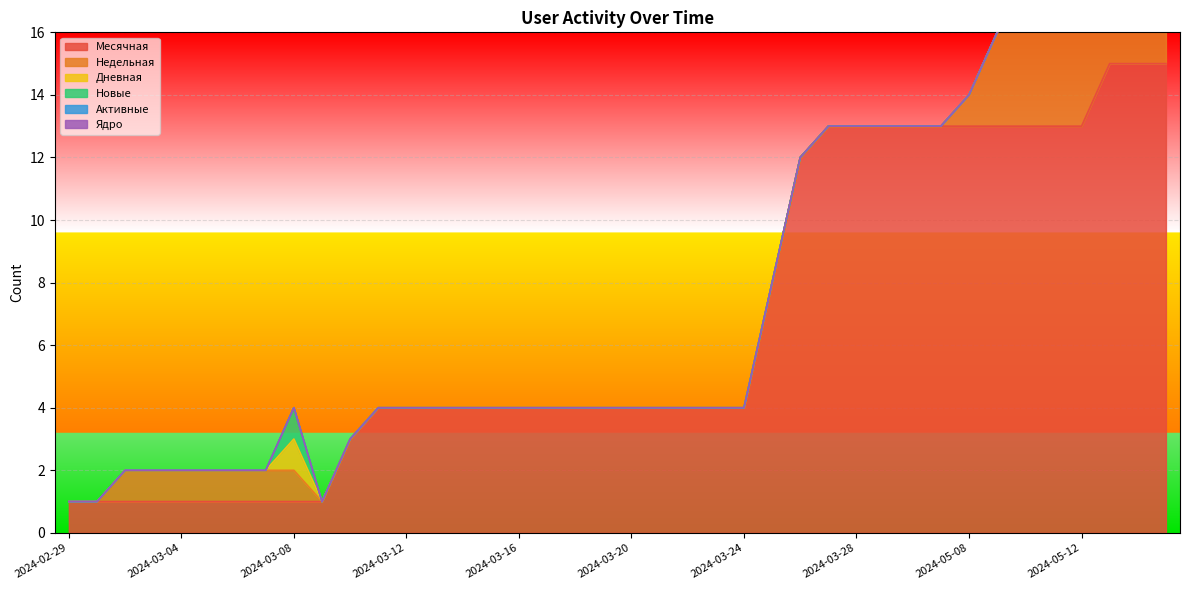

True or false: Активные and Месячная intersect in this chart.

False